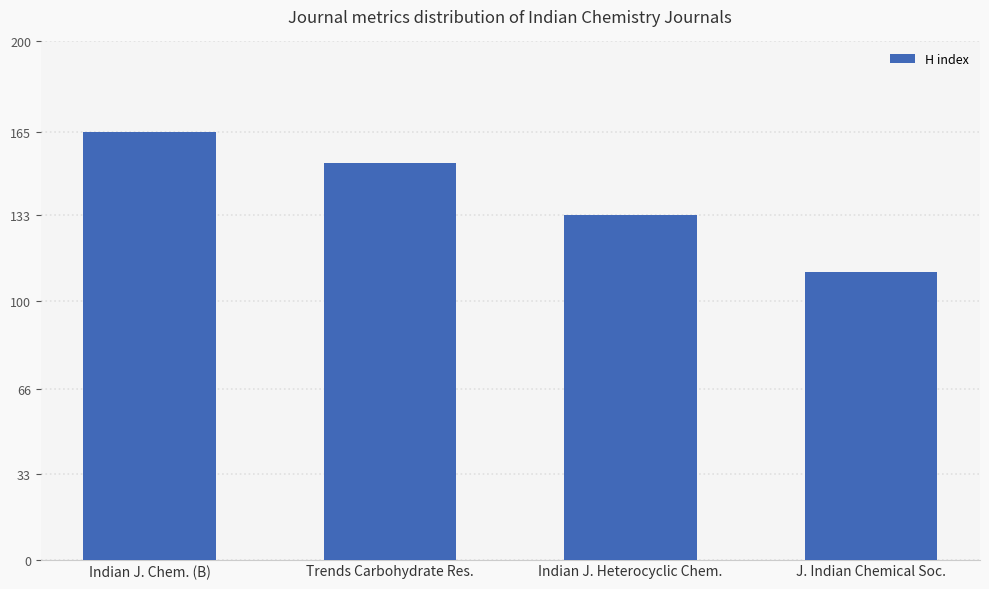

Rank the categories by value from lowest to highest.

J. Indian Chemical Soc., Indian J. Heterocyclic Chem., Trends Carbohydrate Res., Indian J. Chem. (B)